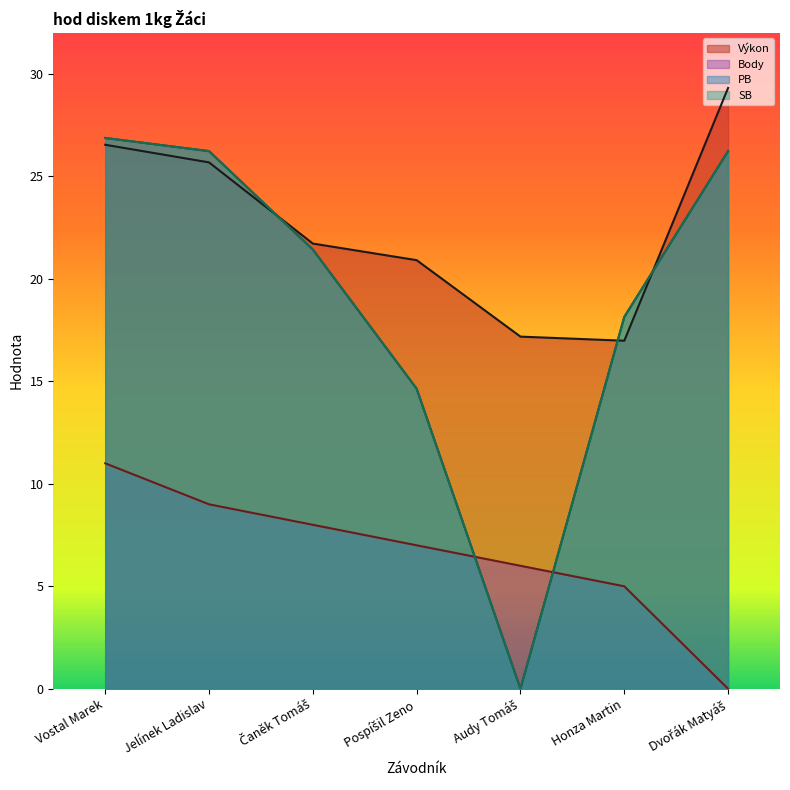

How many data points does each series have?

7